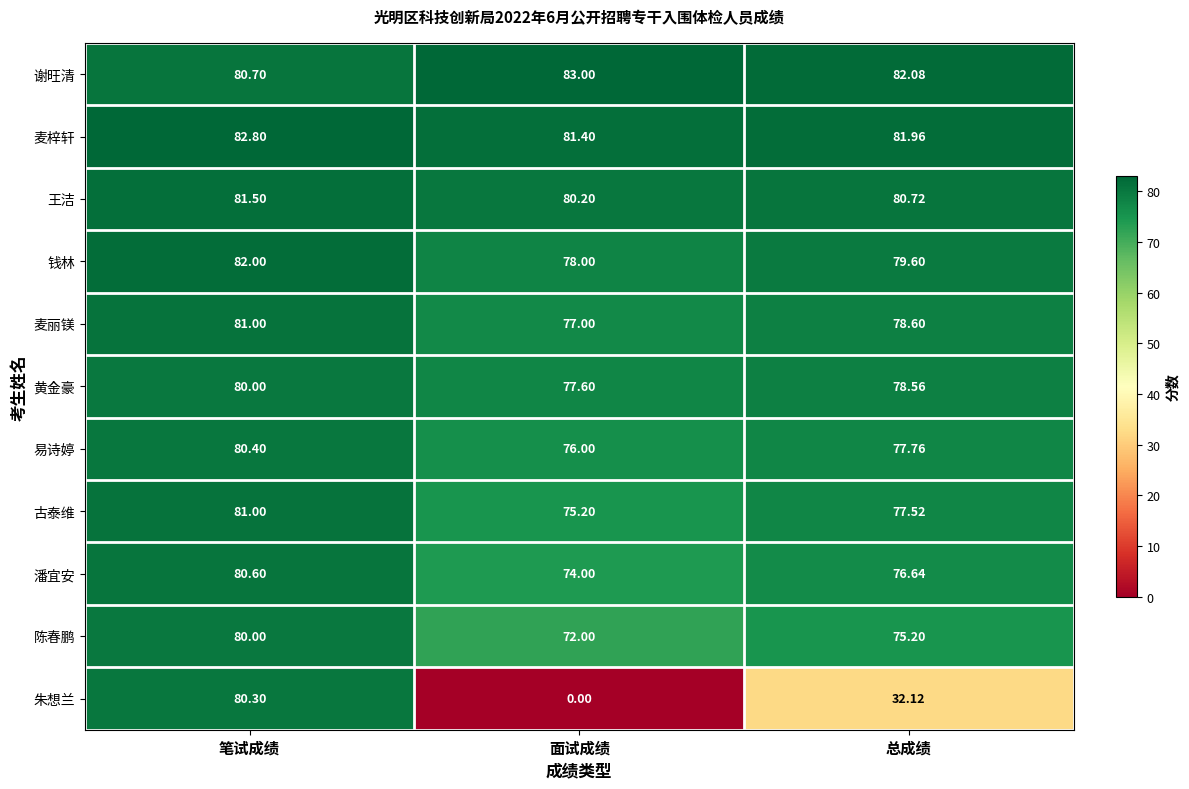

What is the total value across all series at 笔试成绩?

890.3